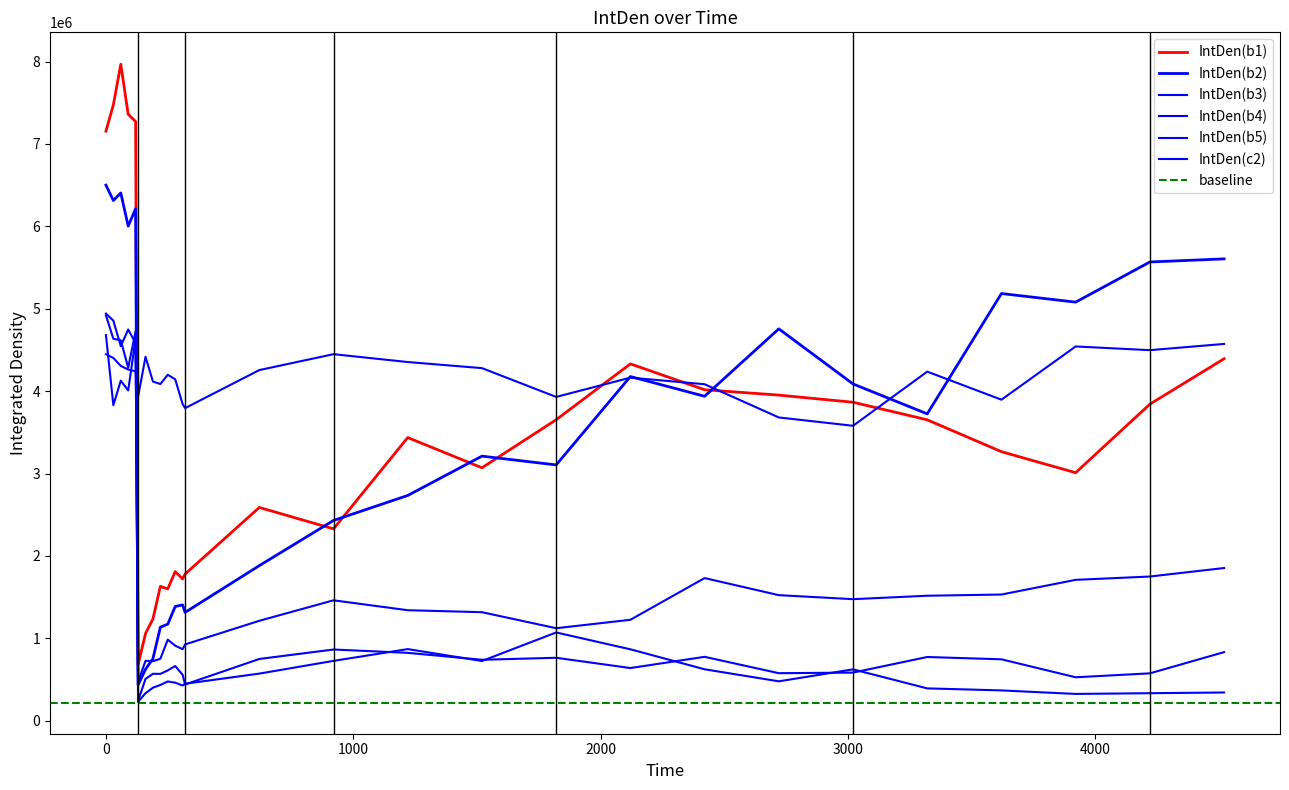

Where is the first local maximum for IntDen(b5)?

3000